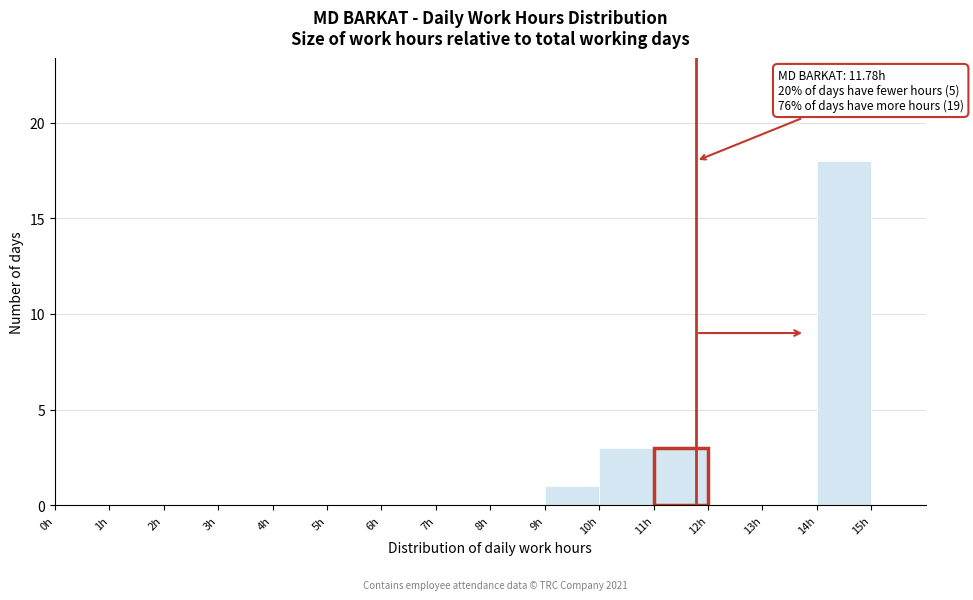

Over which range of the x-axis is the bar tallest?

14 to 15